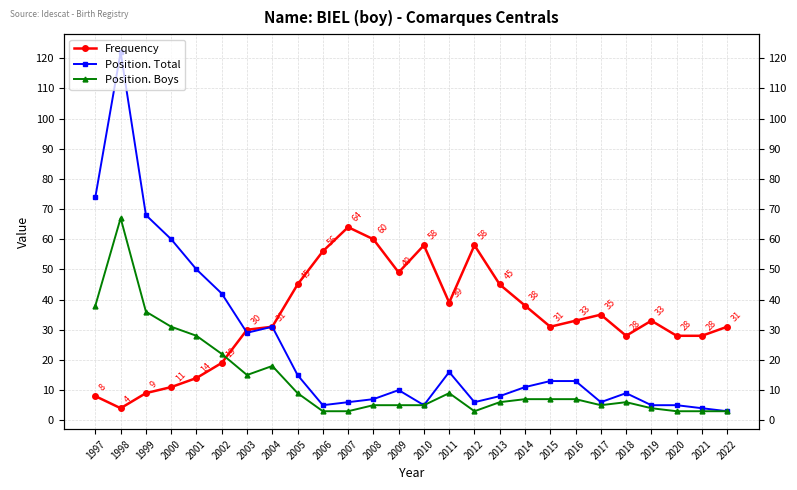

What is the difference between the Frequency values at 2015 and 2018?

3